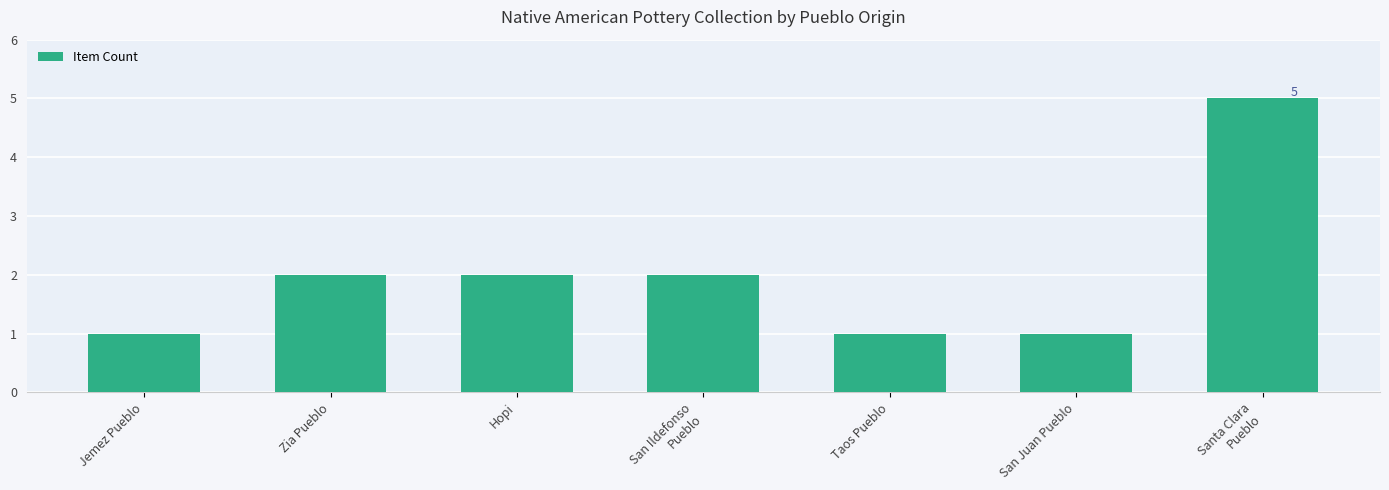

What is the difference between the maximum and minimum values?

4